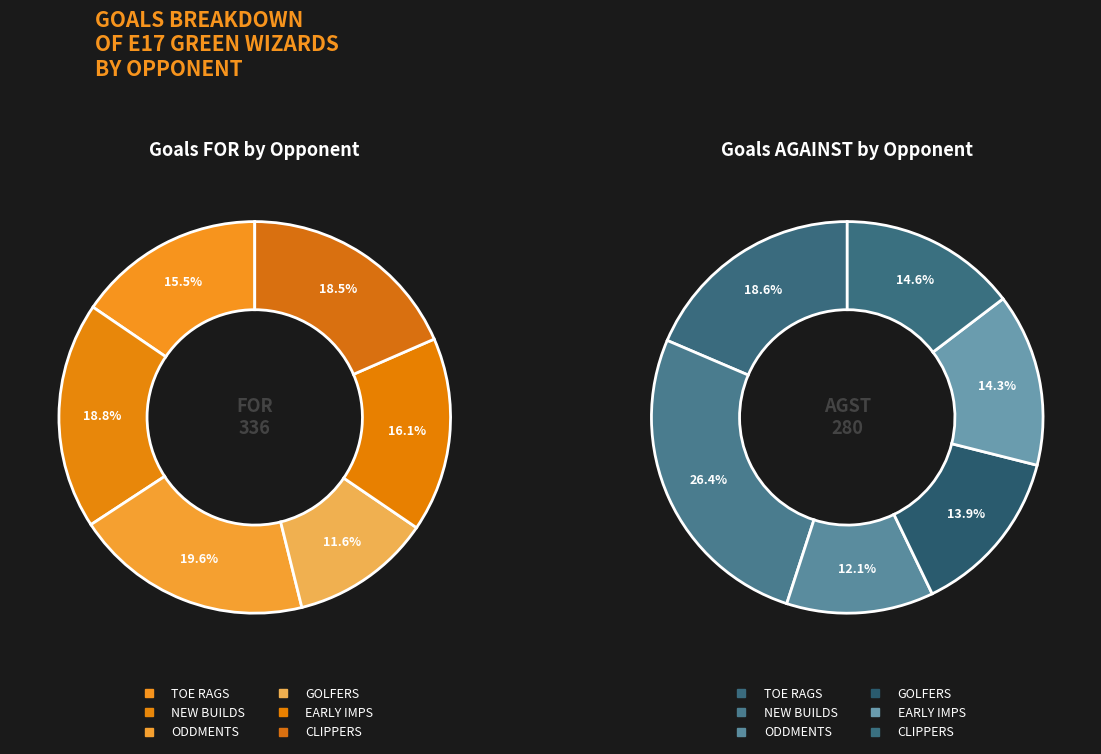

Which series changed the most between 0 and 1?

EARLY IMPS